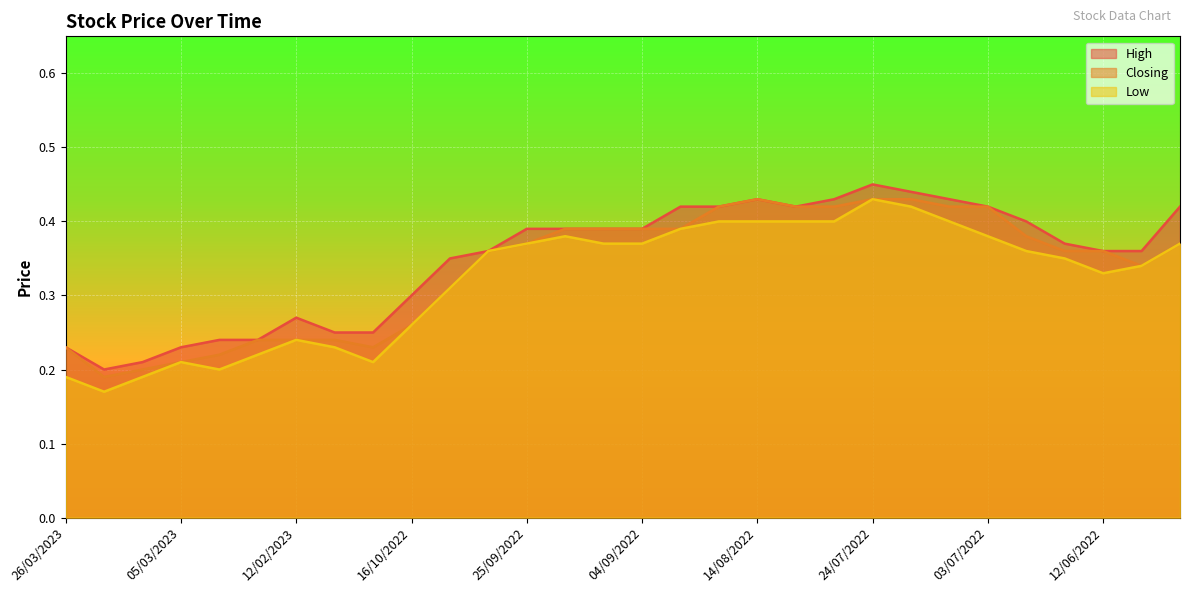

List the labels in order of Closing value, largest first.

14/08/2022, 24/07/2022, 17/07/2022, 21/08/2022, 07/08/2022, 31/07/2022, 13/07/2022, 03/07/2022, 18/09/2022, 11/09/2022, 04/09/2022, 28/08/2022, 26/06/2022, 25/09/2022, 29/05/2022, 02/10/2022, 19/06/2022, 12/06/2022, 05/06/2022, 09/10/2022, 16/10/2022, 19/02/2023, 12/02/2023, 30/10/2022, 26/03/2023, 23/10/2022, 26/02/2023, 05/03/2023, 12/03/2023, 19/03/2023